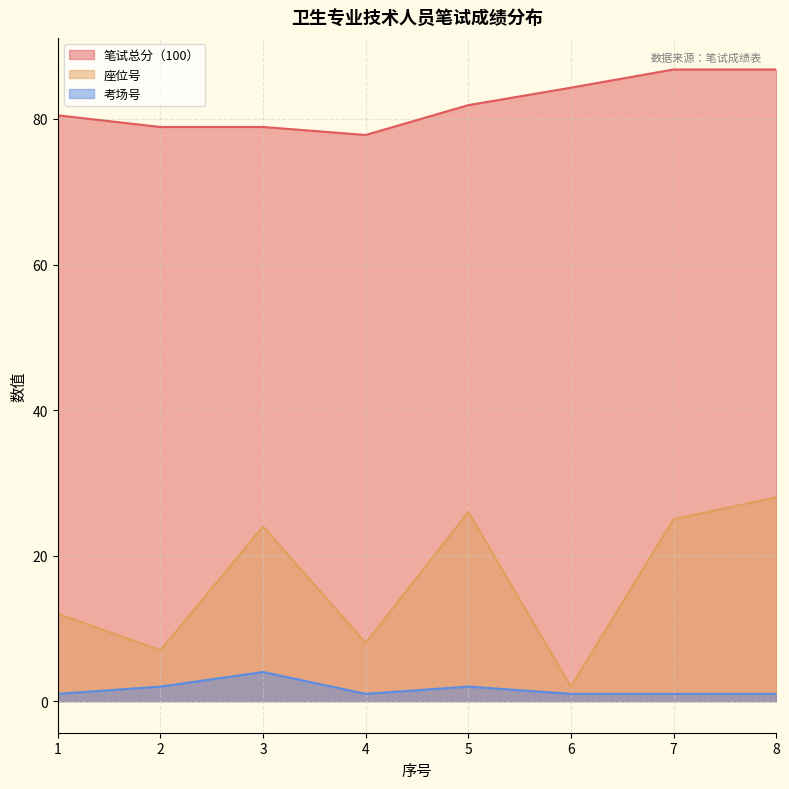

What are all the series names shown in the legend?

笔试总分（100）, 座位号, 考场号